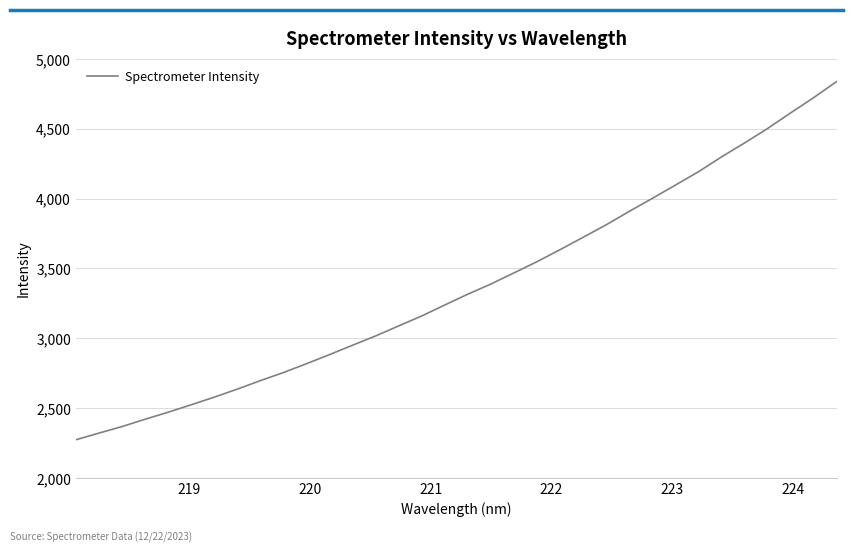

What is the difference between the maximum and second lowest values?

2516.9